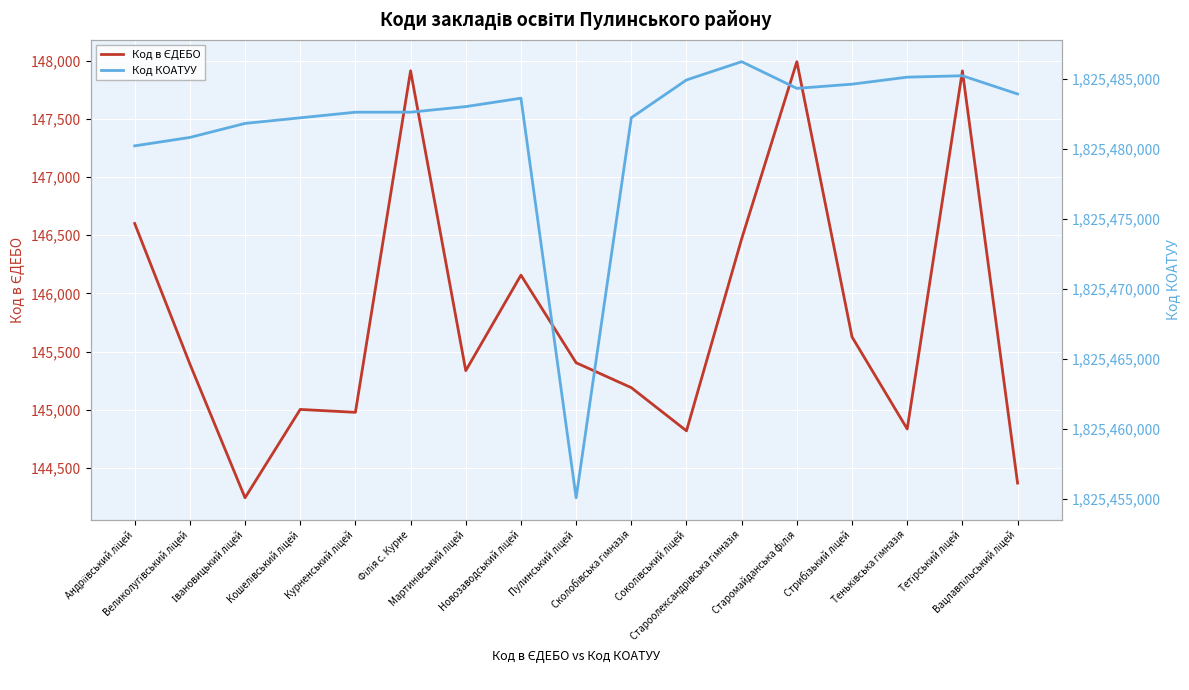

How many lines are shown in the chart?

2